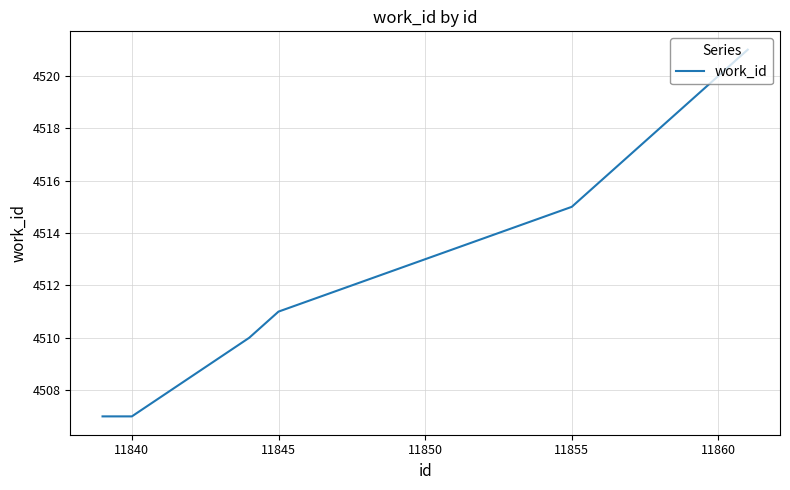

What is the smallest value displayed?

4507